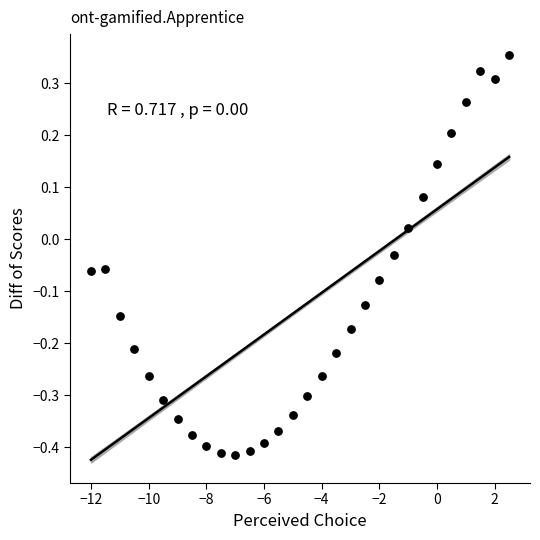

What is the range of X values (max minus min)?

14.5